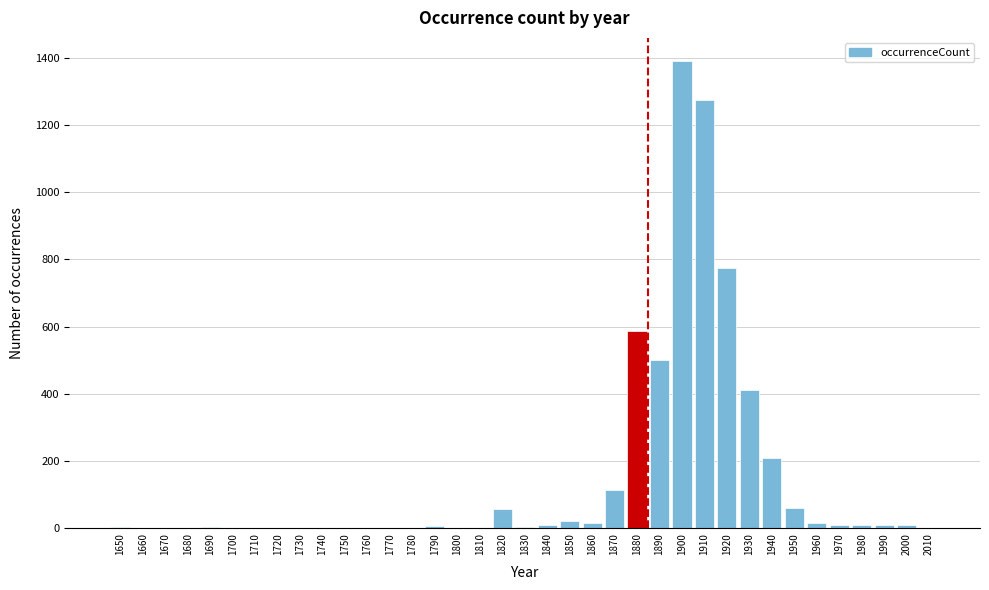

What is the change in value from 1730 to 1930?

+410